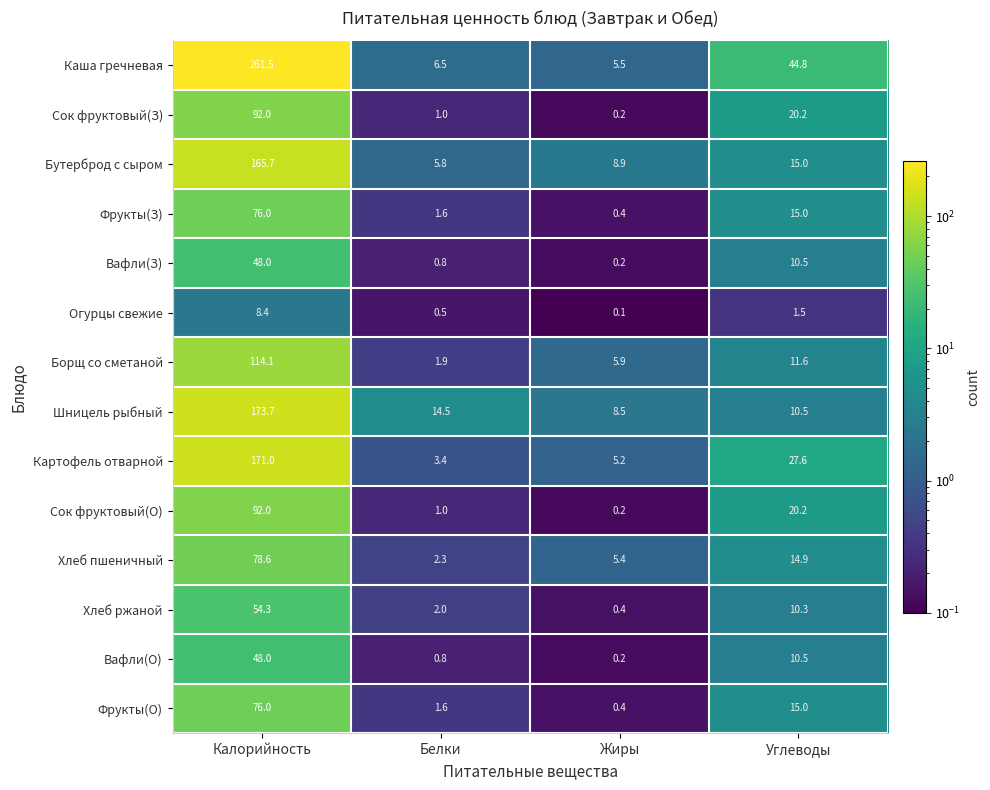

What is the difference between the Каша гречневая values at Жиры and Углеводы?

39.3